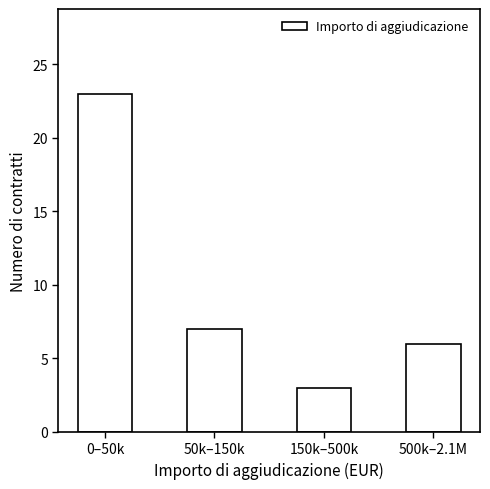

Reading right to left, extract all data points from this chart.

500k–2.1M=6	150k–500k=3	50k–150k=7	0–50k=23